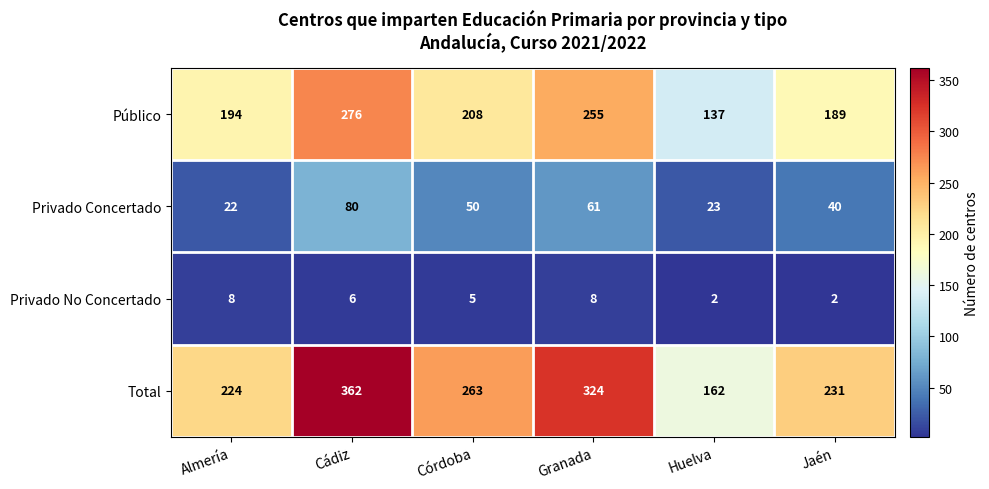

Is it true that Privado No Concertado equals 8 at Granada?

True